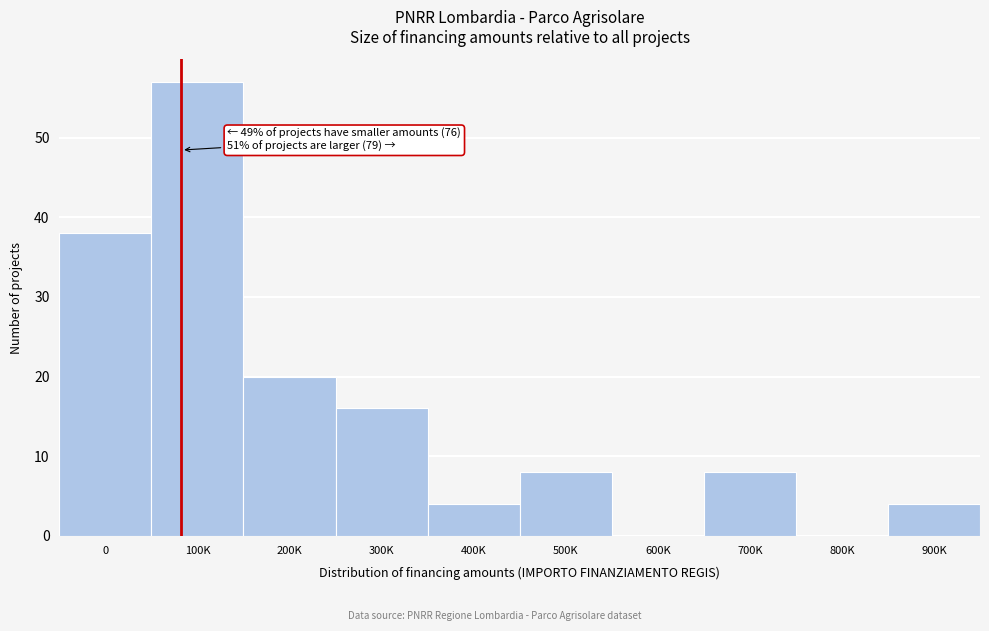

Reading left to right, list all the values displayed in this chart.

0=38	100K=57	200K=20	300K=16	400K=4	500K=8	600K=0	700K=8	800K=0	900K=4